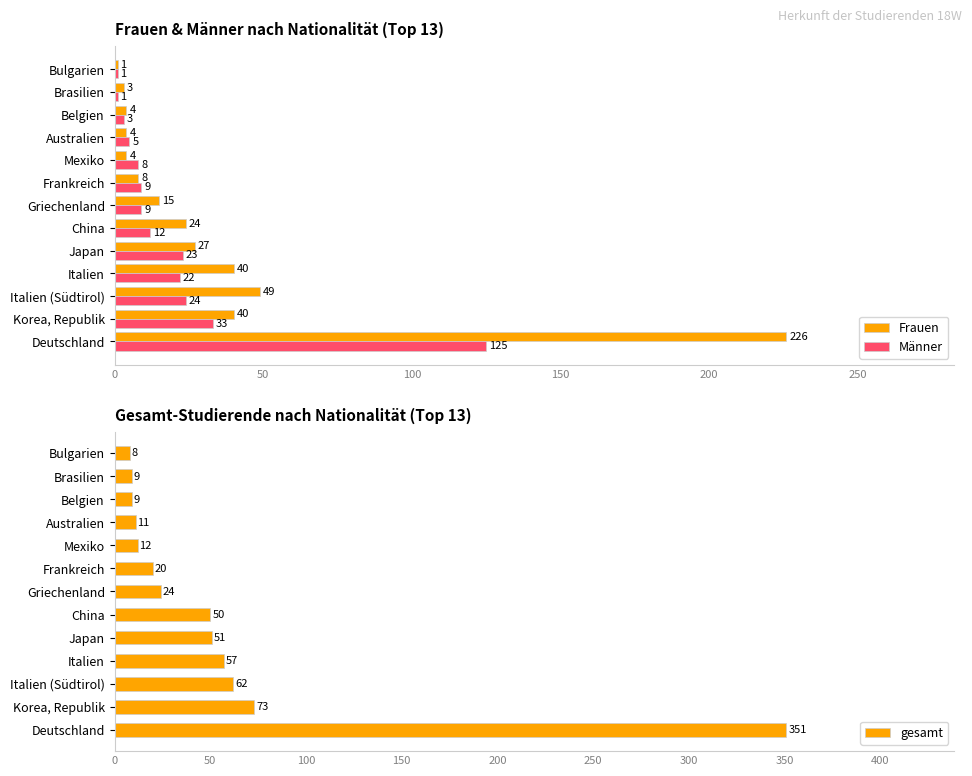

What is the sum of the Frauen values at Frankreich and Mexiko?

12